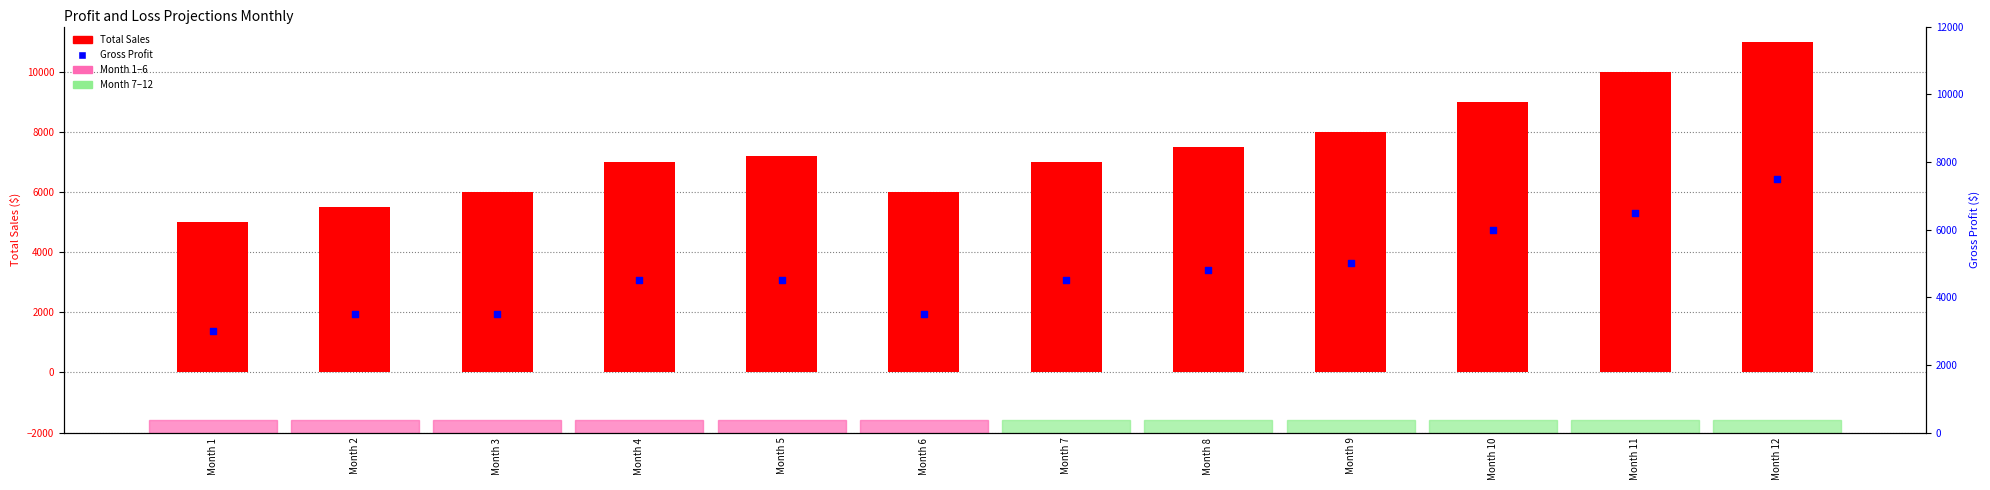

At which category is the sum across all series the highest?

Month 12